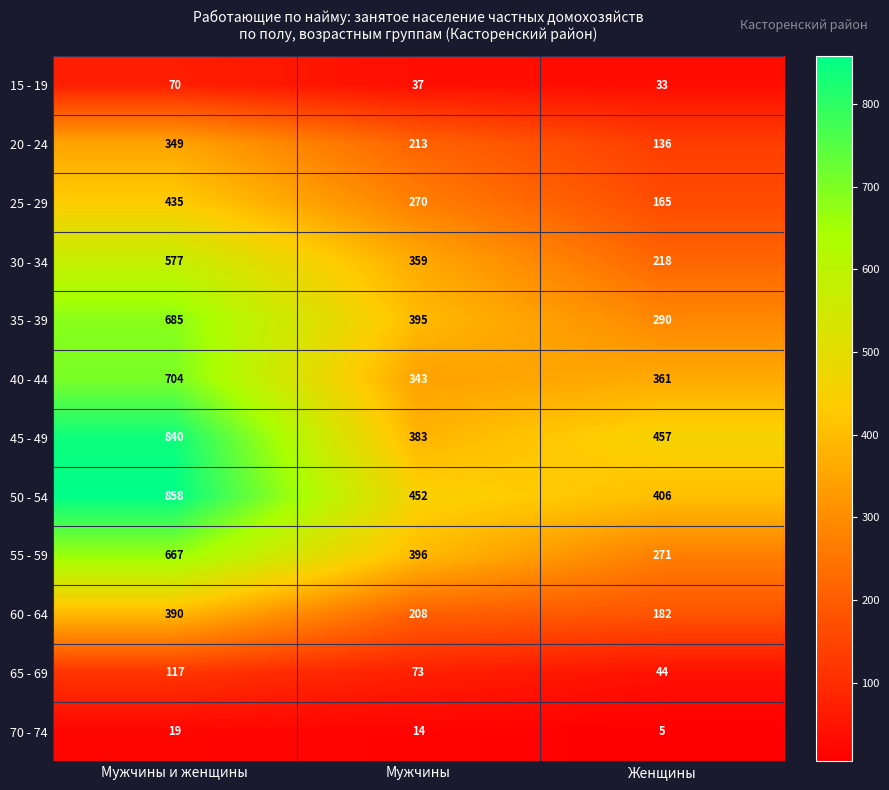

Which label corresponds to the largest value in the chart?

Мужчины и женщины